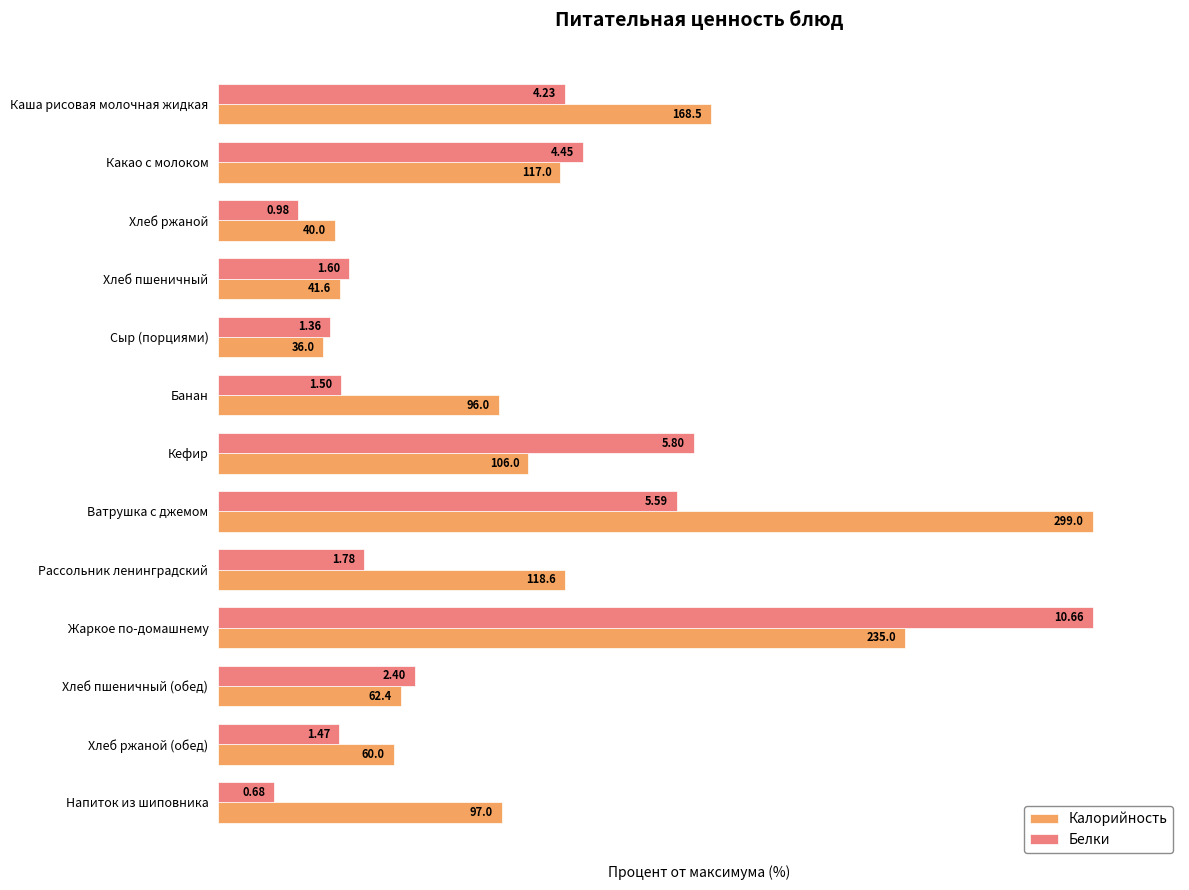

What are all the series names shown in the legend?

Калорийность, Белки